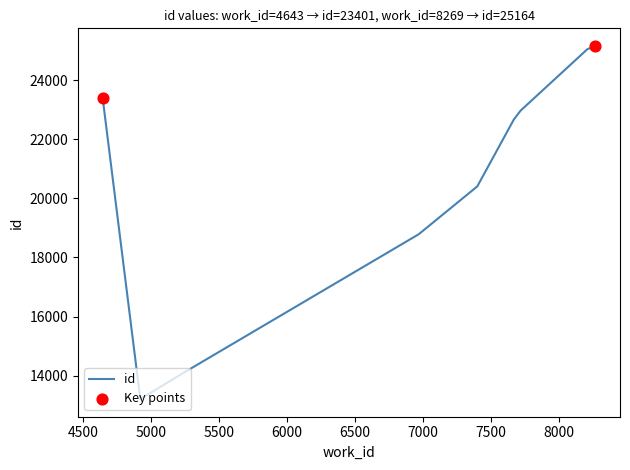

What is the smallest value displayed?

13204